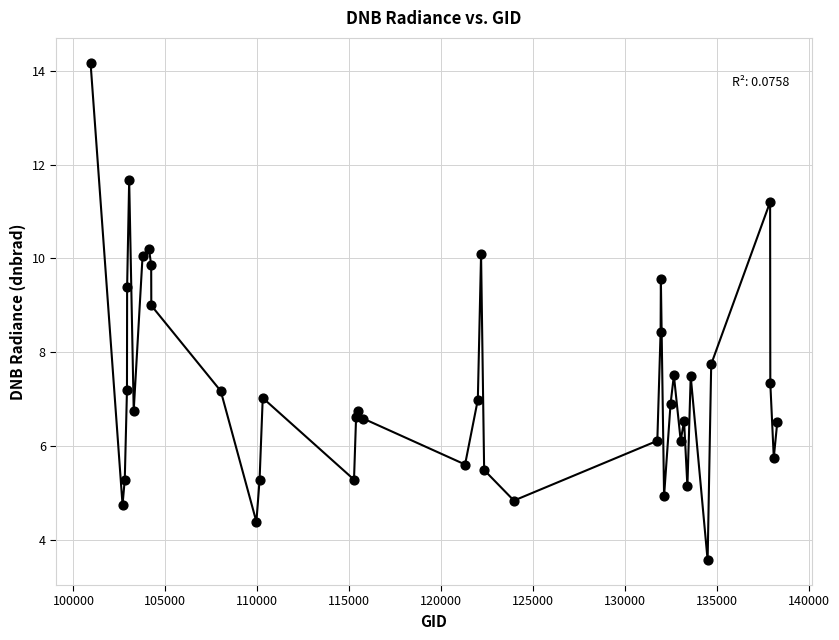

What Y value in the scatter plot is closest to 8?

7.7